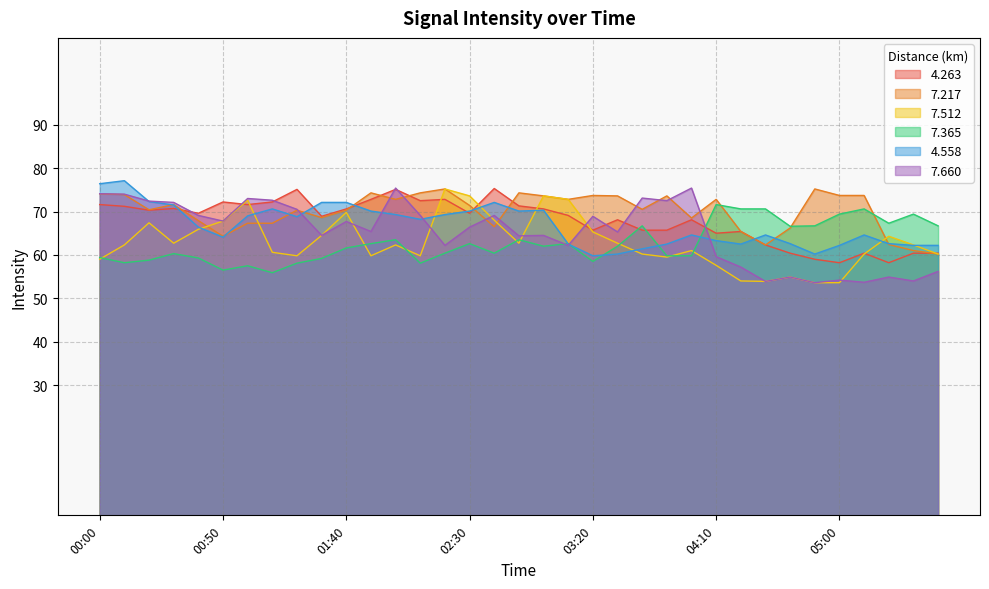

How many lines are shown in the chart?

6